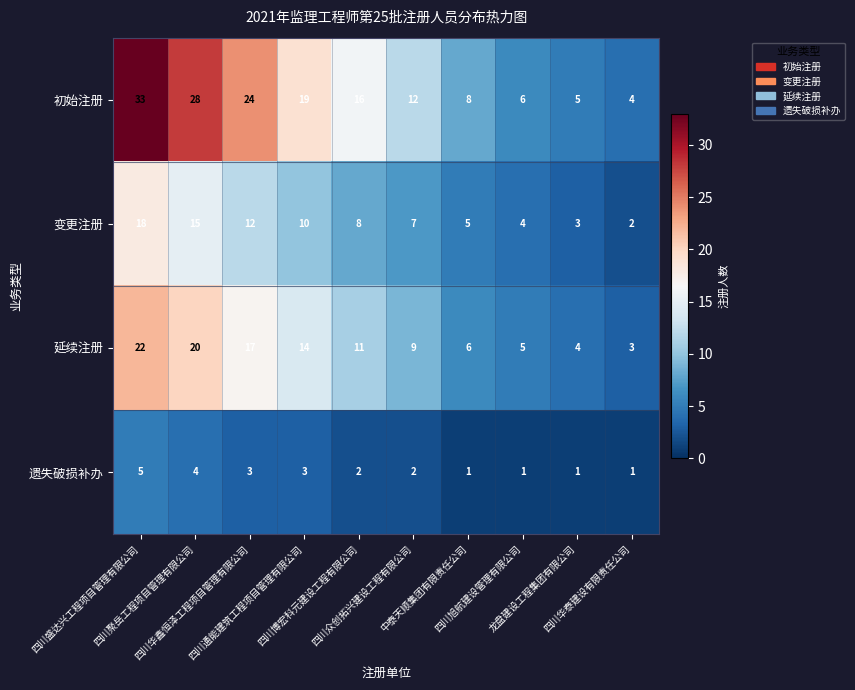

List the series in order of their peak value, lowest first.

遗失破损补办, 变更注册, 延续注册, 初始注册